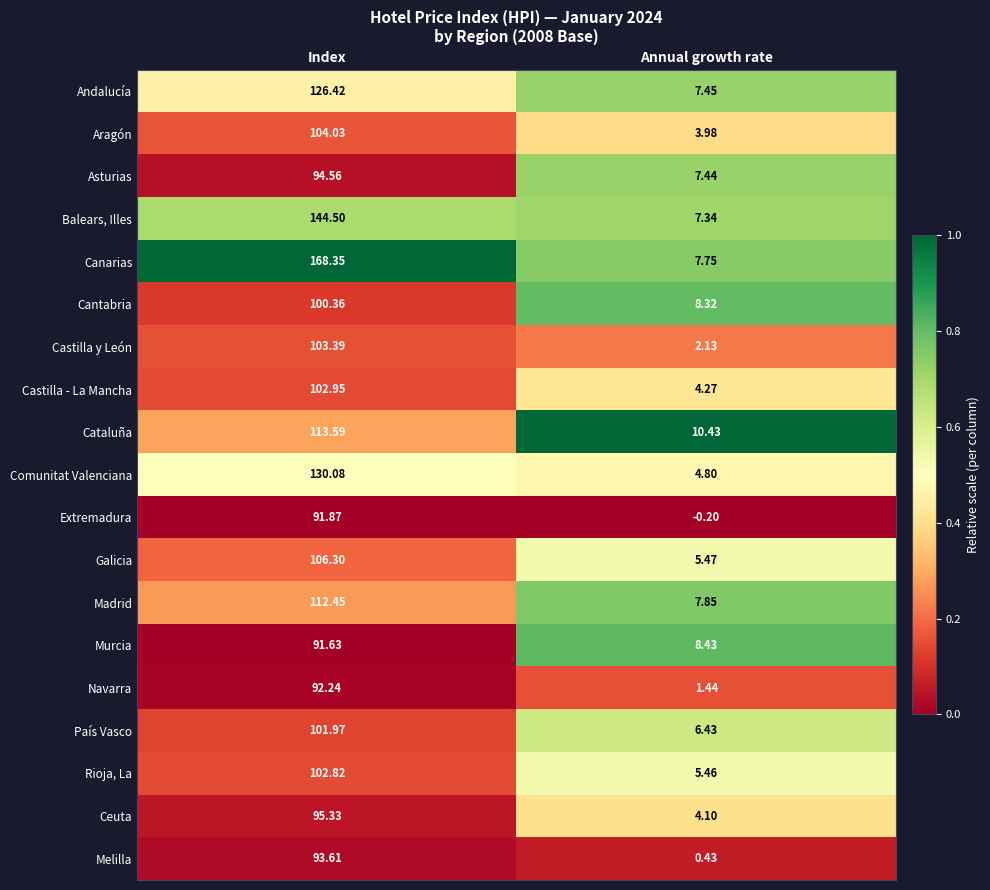

Count the number of data series in this chart.

19